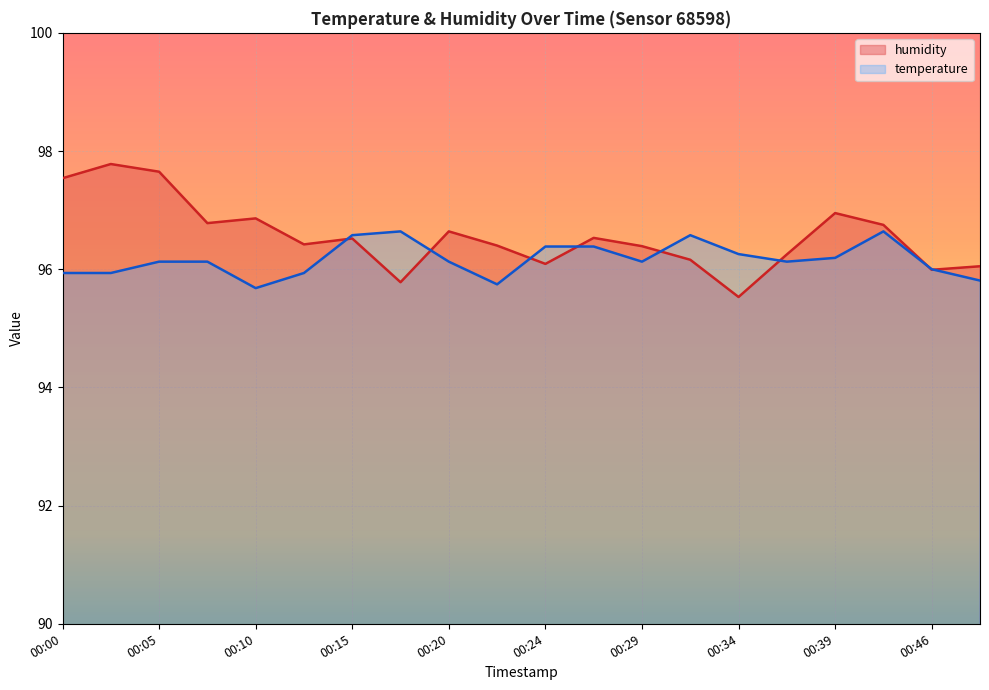

What is the value of the humidity point at the 8th from the left?

95.8